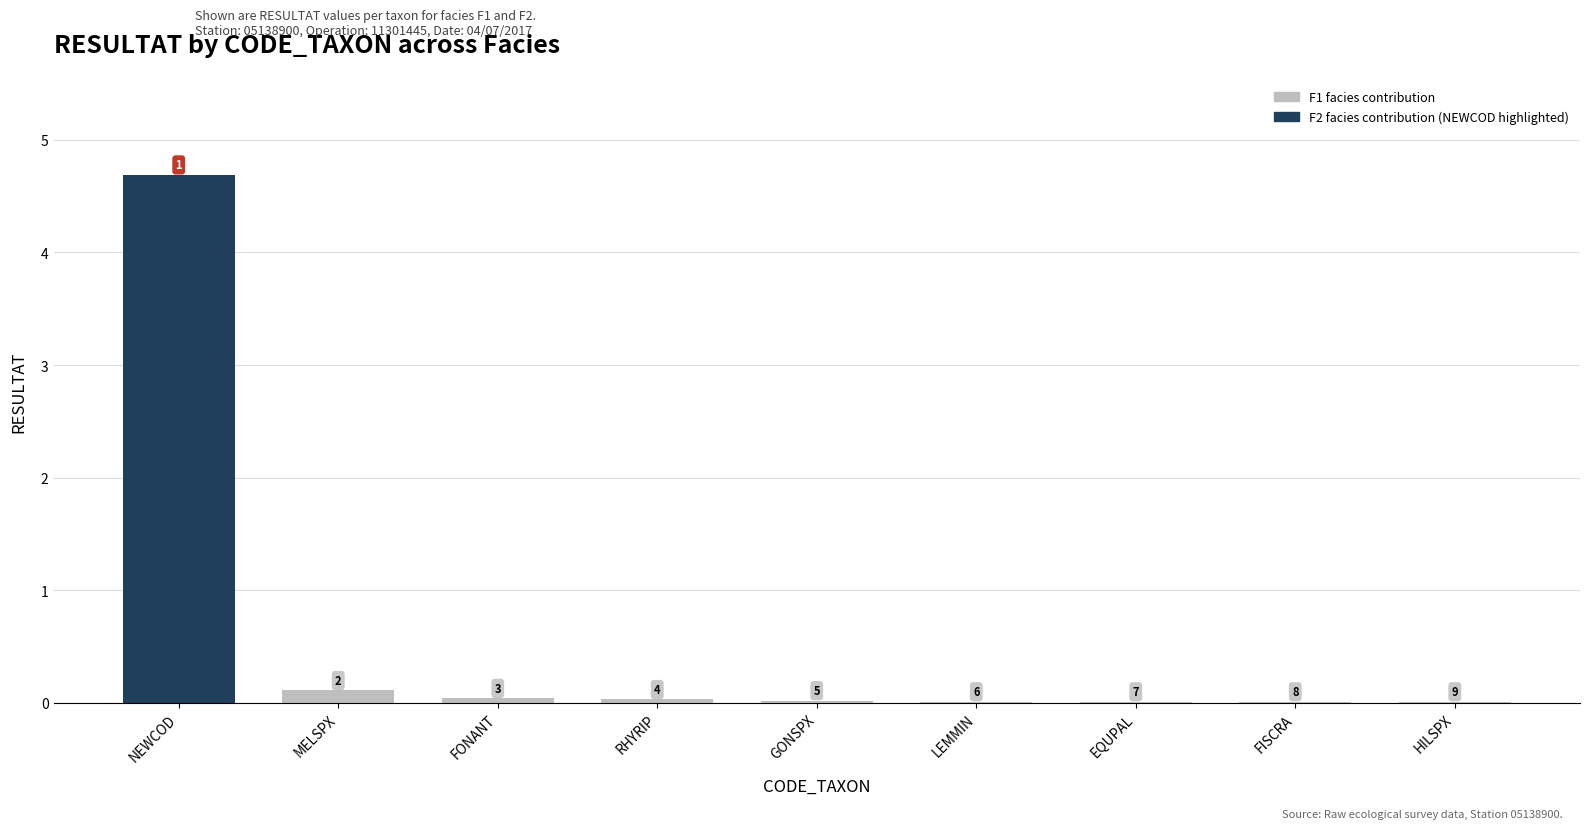

Reading right to left, what are all the values shown in this chart?

0.0	0.0	0.0	0.0	0.0	0.0	0.0	0.1	4.7